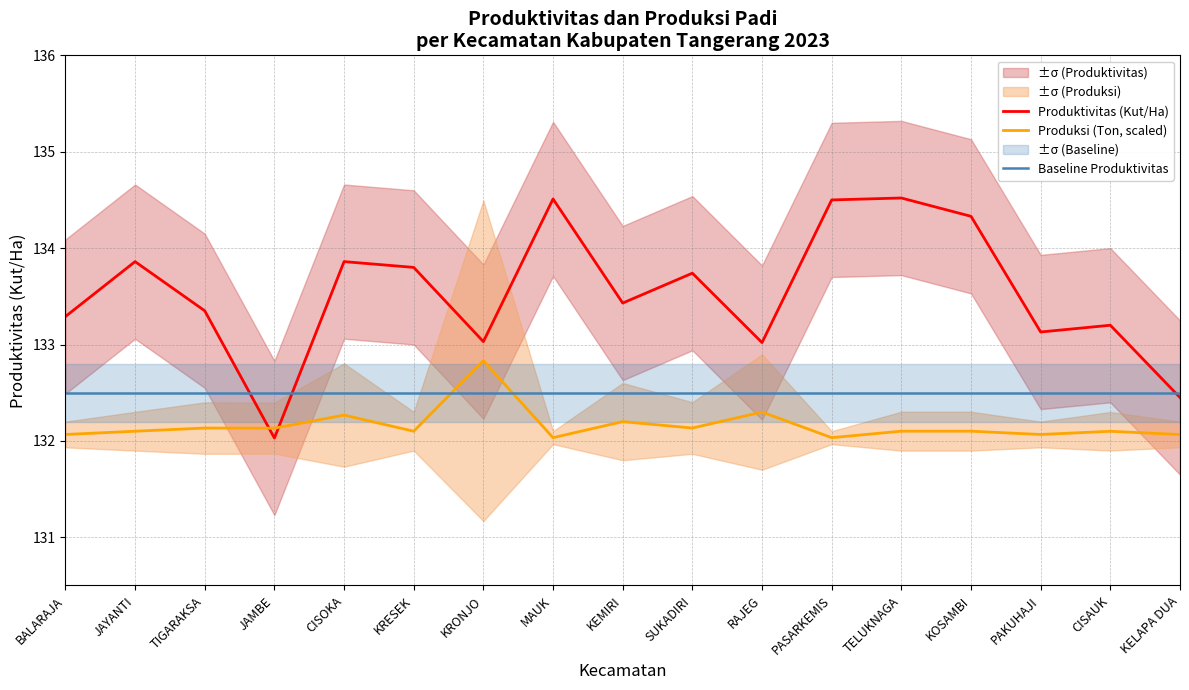

In Produktivitas (Kut/Ha), how many points are higher than both neighbors (excluding endpoints)?

6